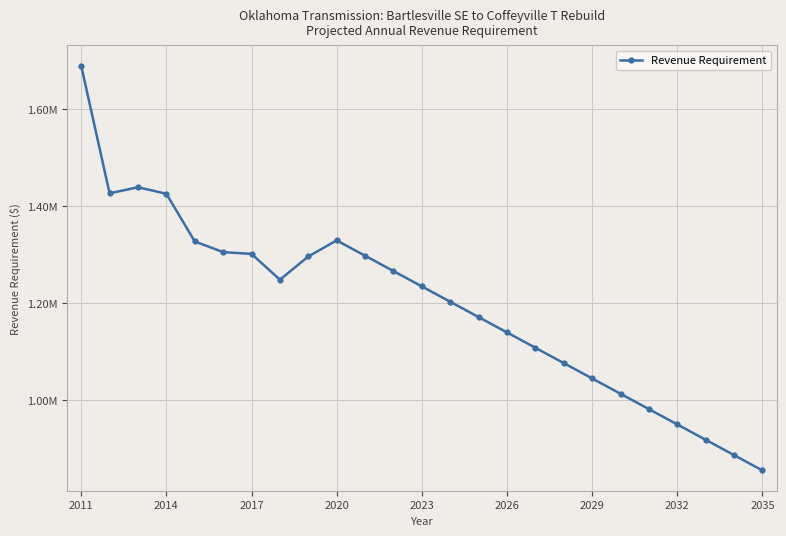

Does the chart have visible grid lines?

Yes